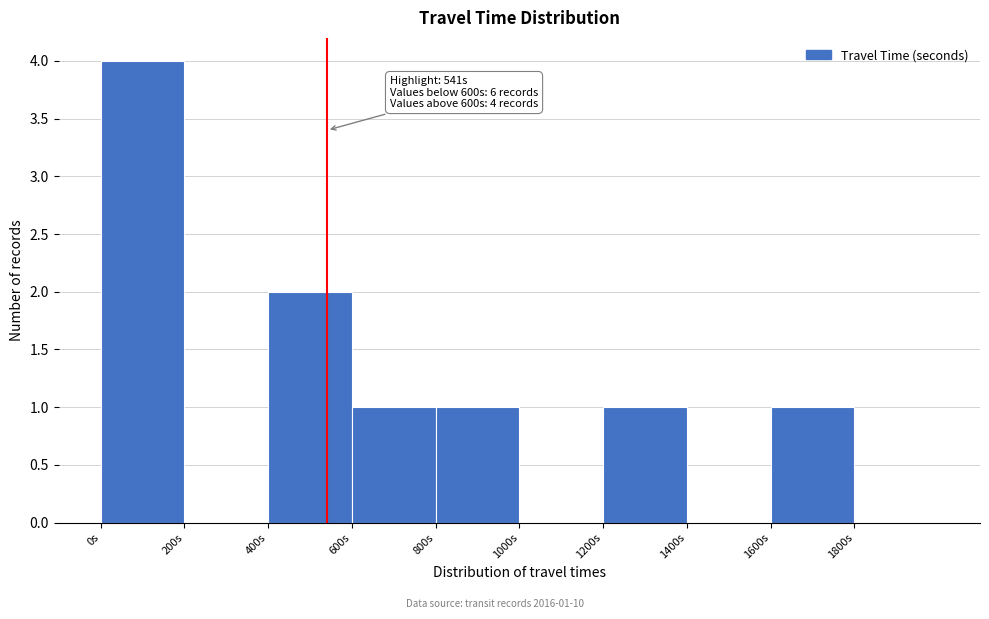

Over which range of the x-axis is the bar tallest?

0 to 200